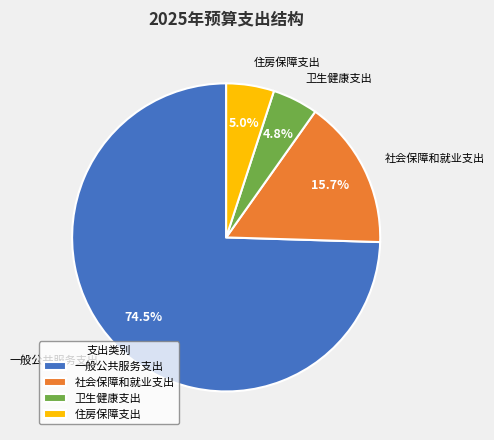

What is the largest slice in the pie chart?

一般公共服务支出